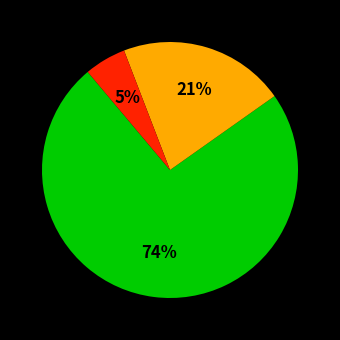

To the nearest percent, what is the average slice percentage?

33%